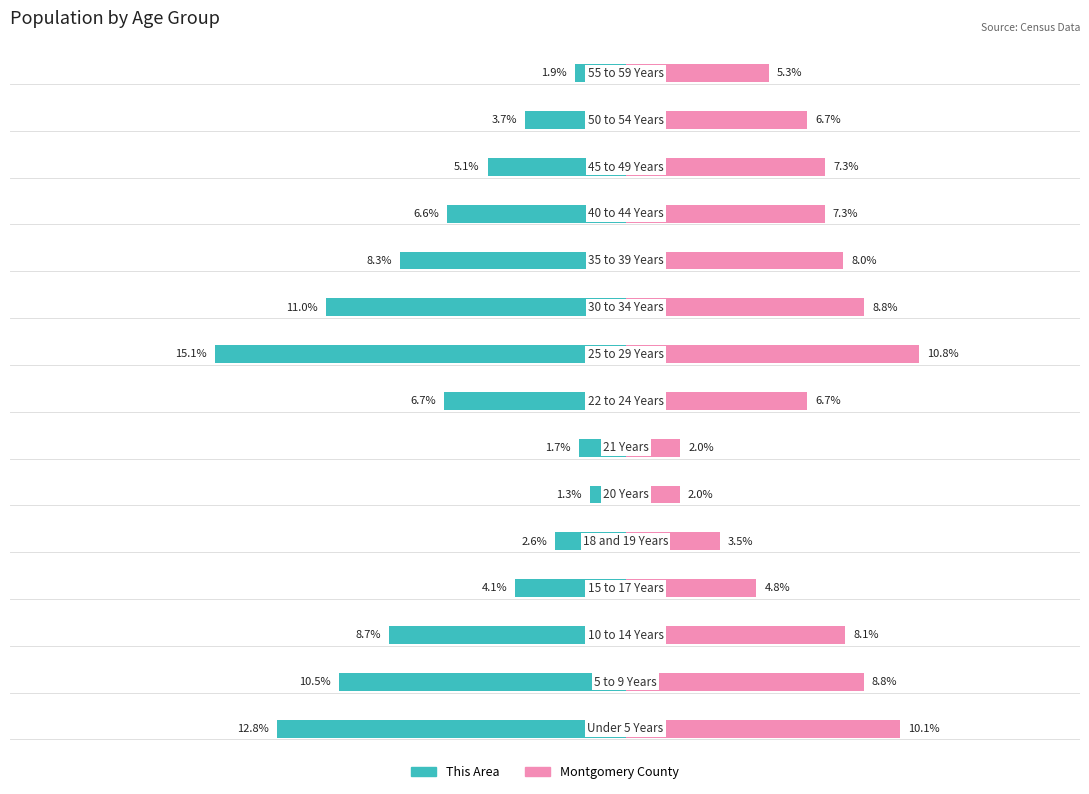

Reading left to right, extract all data points from this chart.

This Area: 0=-12.8	1=-10.5	2=-8.7	3=-4.1	4=-2.6	5=-1.3	6=-1.7	7=-6.7	8=-15.1	9=-11.0	10=-8.3	11=-6.6	12=-5.1	13=-3.7	14=-1.9
Montgomery County: 0=10.1	1=8.8	2=8.1	3=4.8	4=3.5	5=2.0	6=2.0	7=6.7	8=10.8	9=8.8	10=8.0	11=7.3	12=7.3	13=6.7	14=5.3